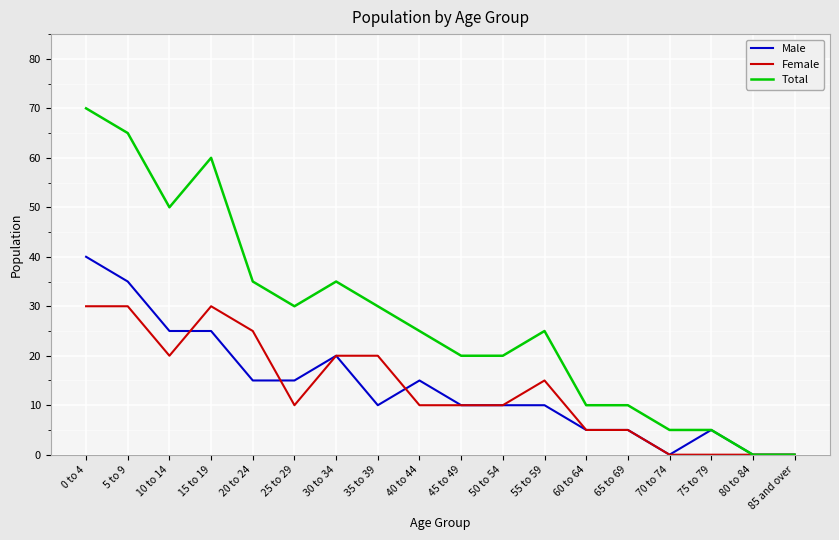

Is the value of Female at 10 to 14 greater than the value of Male at 45 to 49?

Yes